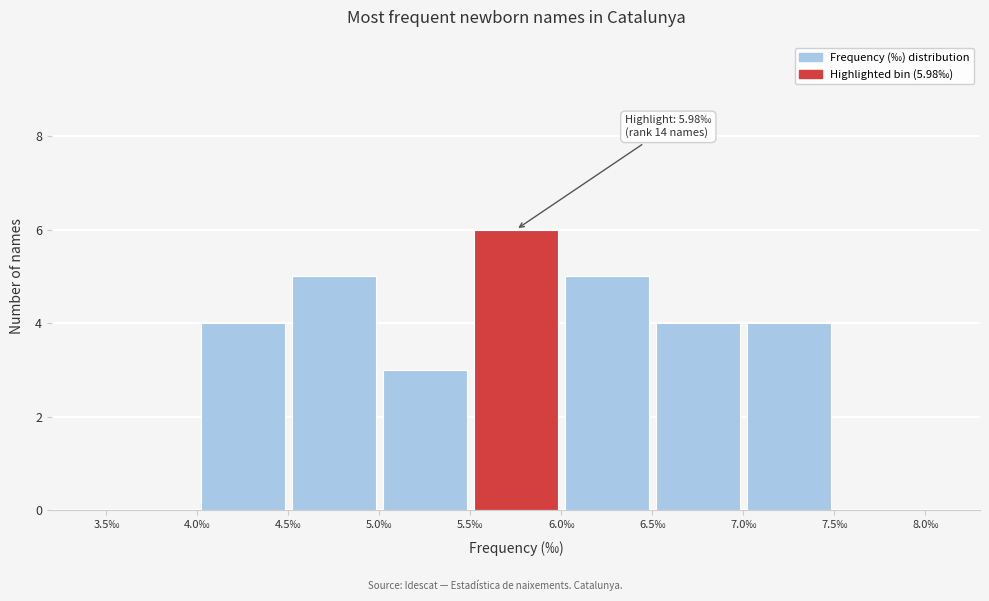

Over which range of the x-axis is the bar tallest?

5.5 to 6.0